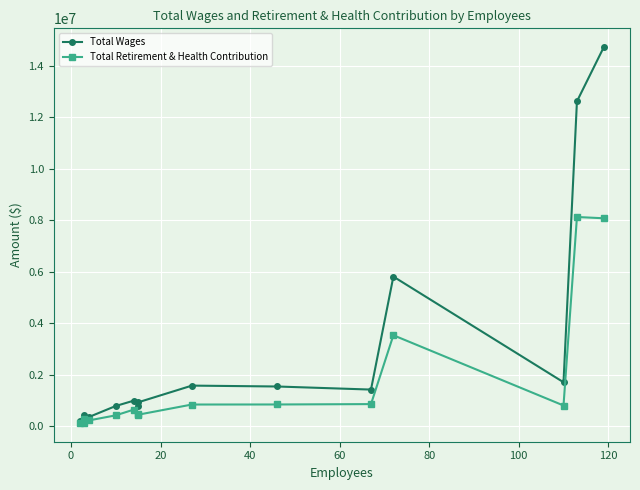

List the series in order of their overall mean, highest first.

Total Wages, Total Retirement & Health Contribution